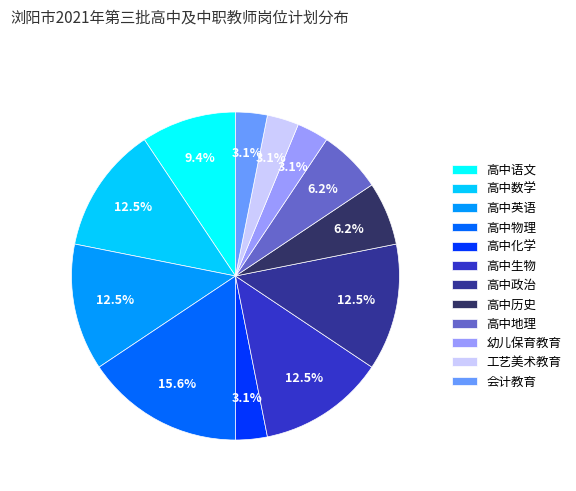

What is the ratio of the value at 高中物理 to the value at 高中语文?

1.7